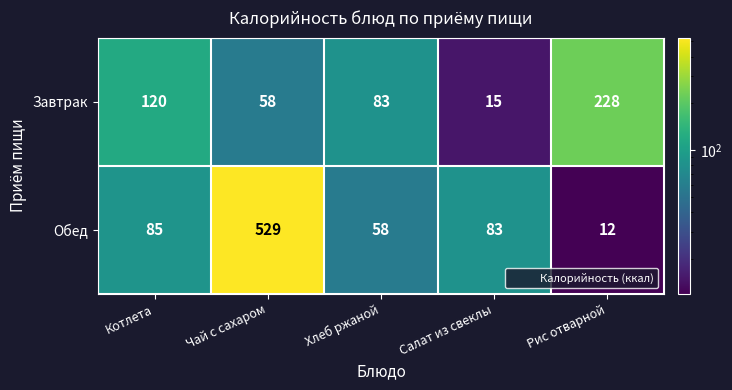

Is it true that Завтрак equals 228 at Рис отварной?

True